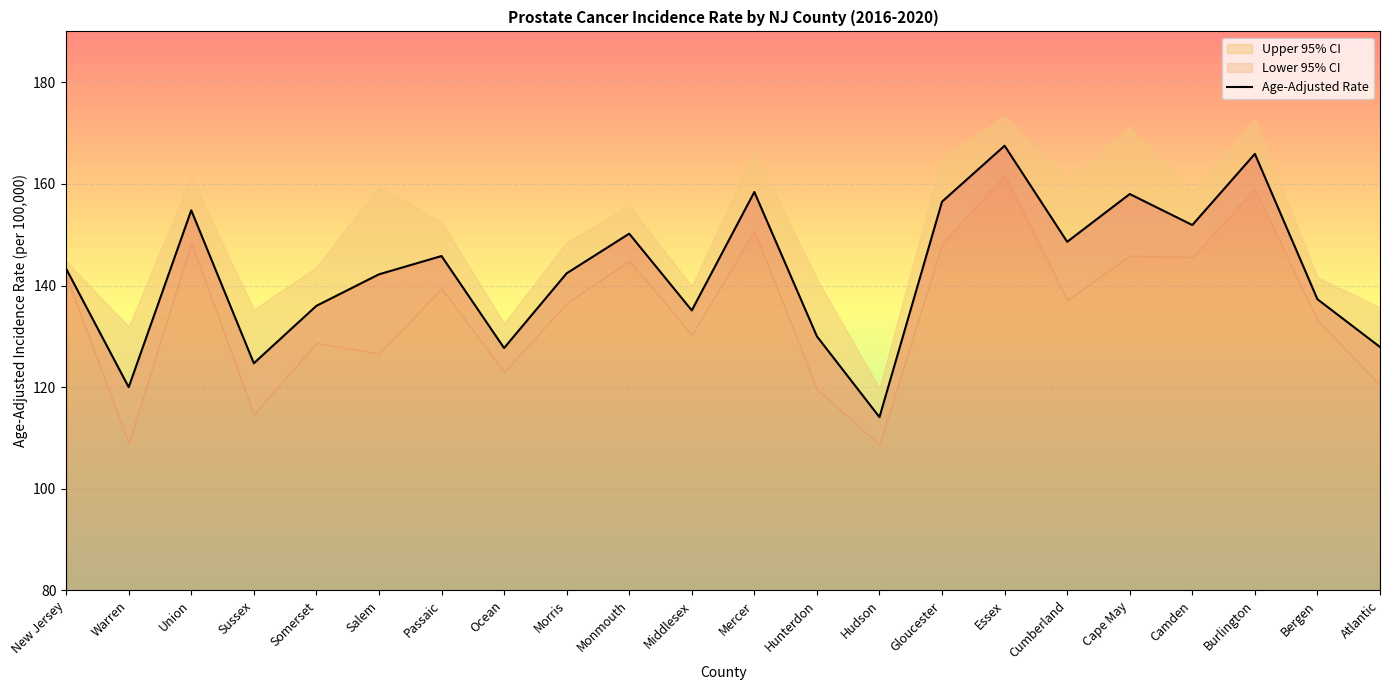

What is the label of the 5th point from the right?

Cape May